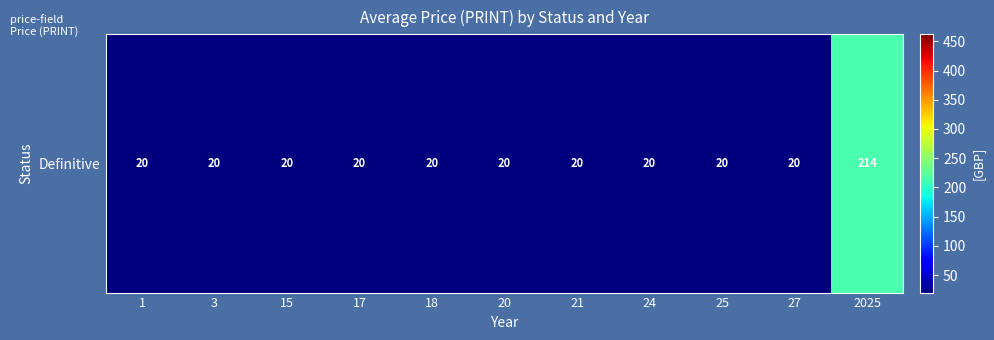

Which category has the highest value across all series?

2025